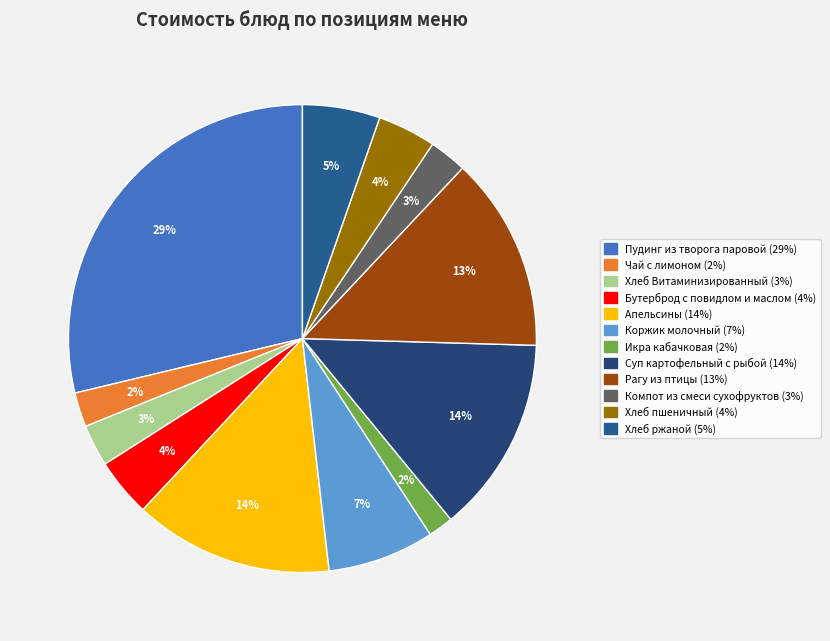

To the nearest percent, what percentage of the pie is Рагу из птицы?

13%